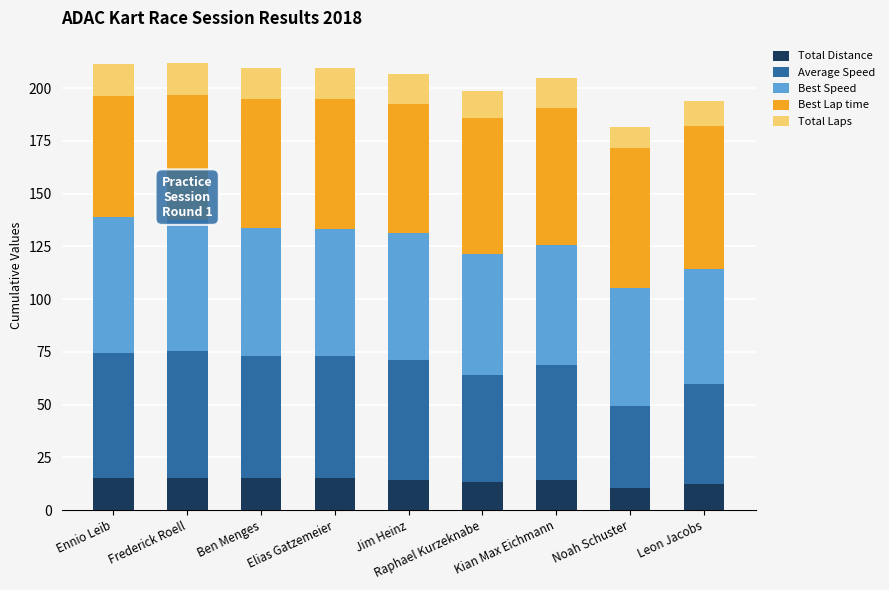

How many bars are there in total?

9